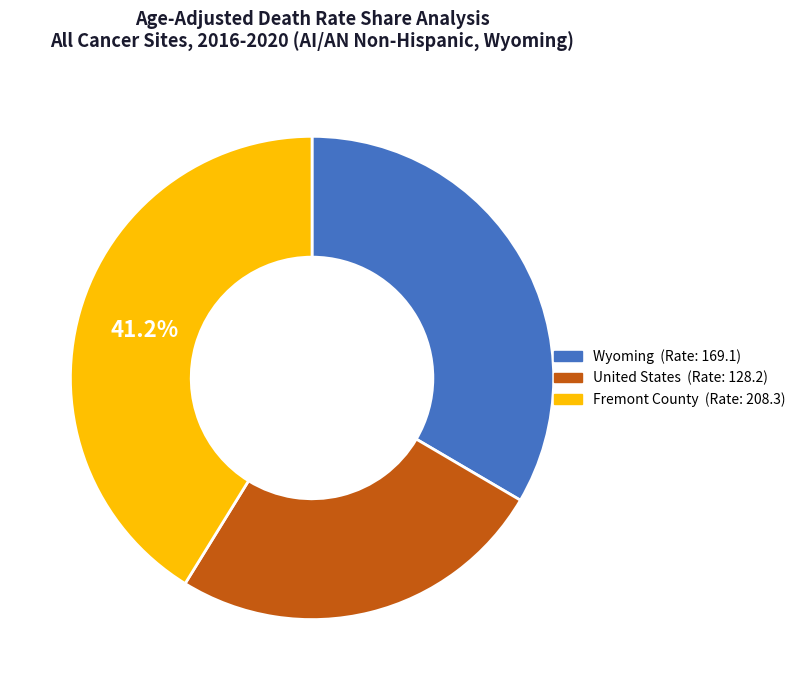

What is the ratio of the value at United States to the value at Fremont County?

0.6